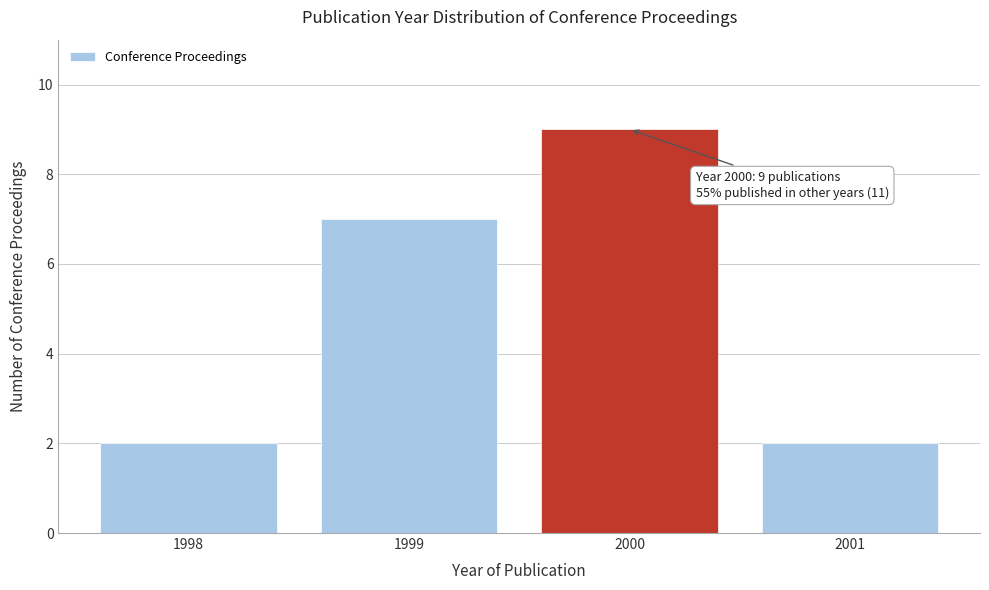

Reading left to right, transcribe all the data shown in this chart.

2	7	9	2